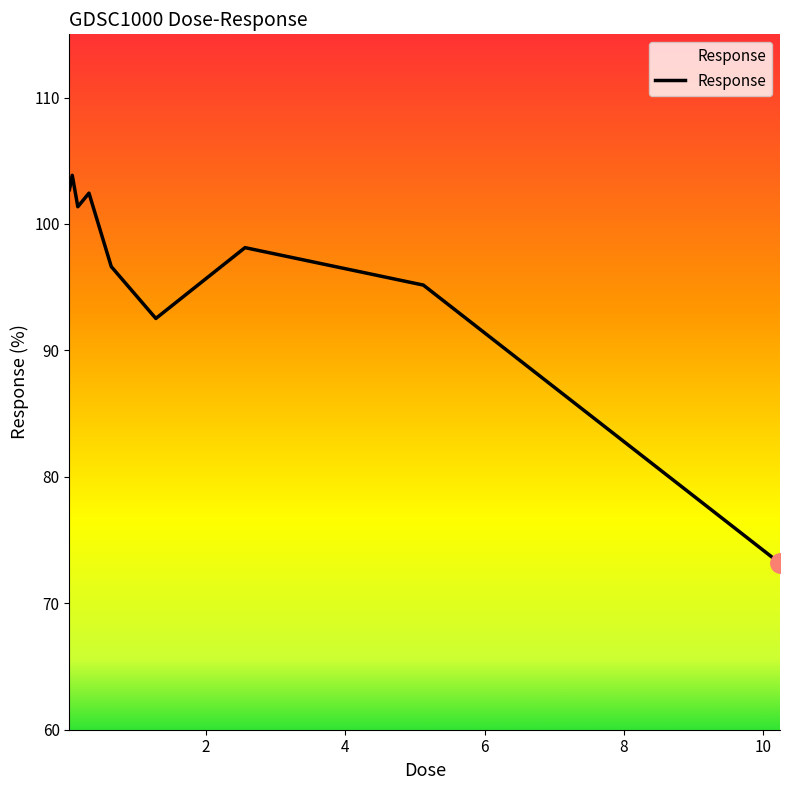

The value at 0 is 25.4. True or false?

False